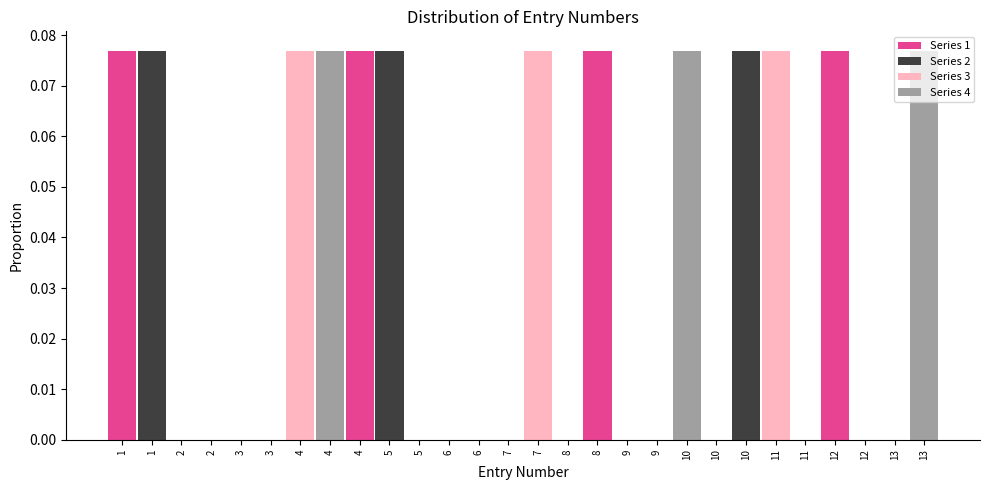

Is it true that Series 2 equals 0.0 at 10?

False